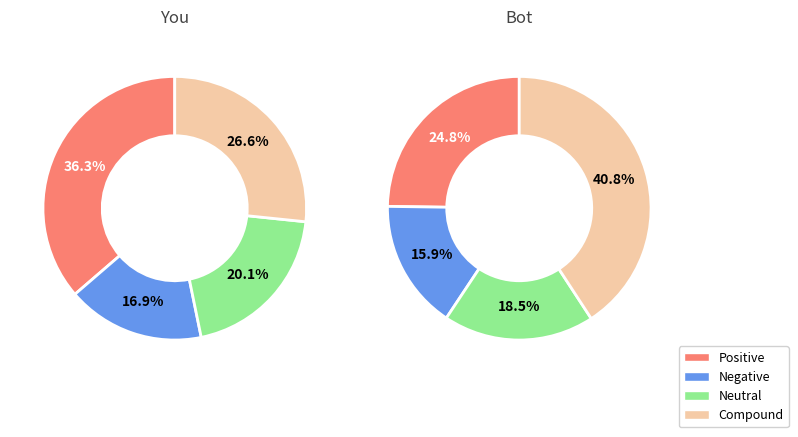

Does any single category account for the majority?

No